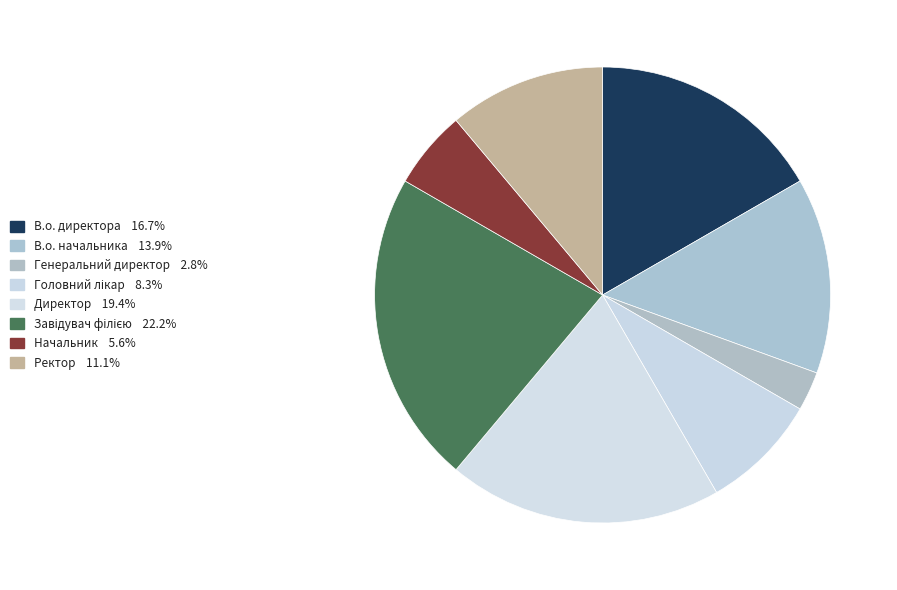

How much of the chart is everything except Начальник?

94.4%